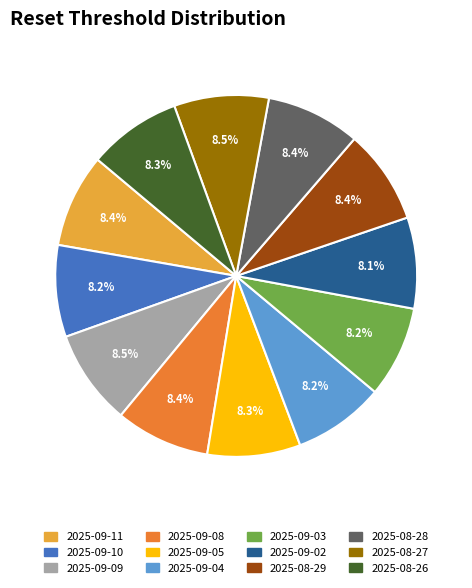

To the nearest percent, what percentage of the pie is 2025-08-29?

8%